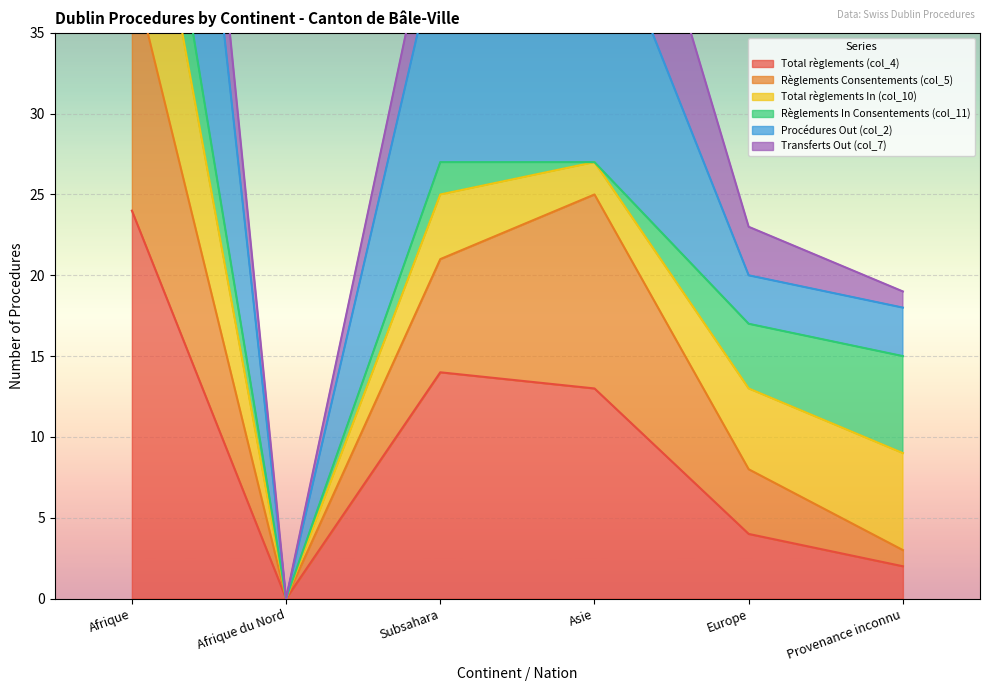

The Total règlements (col_4) series shows 24 at Afrique. True or false?

True